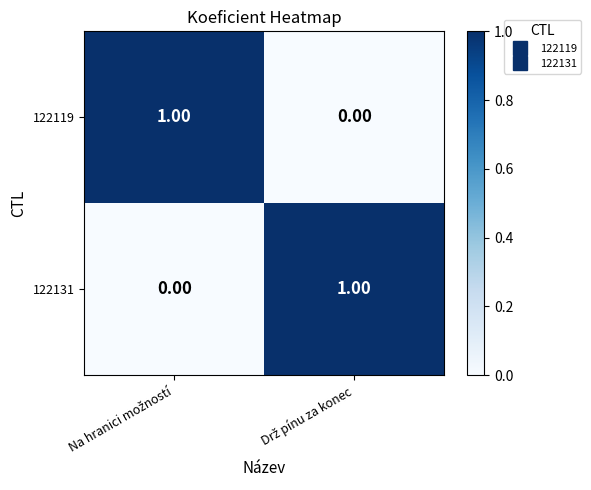

At which category does the chart reach its peak across all series?

Na hranici možností